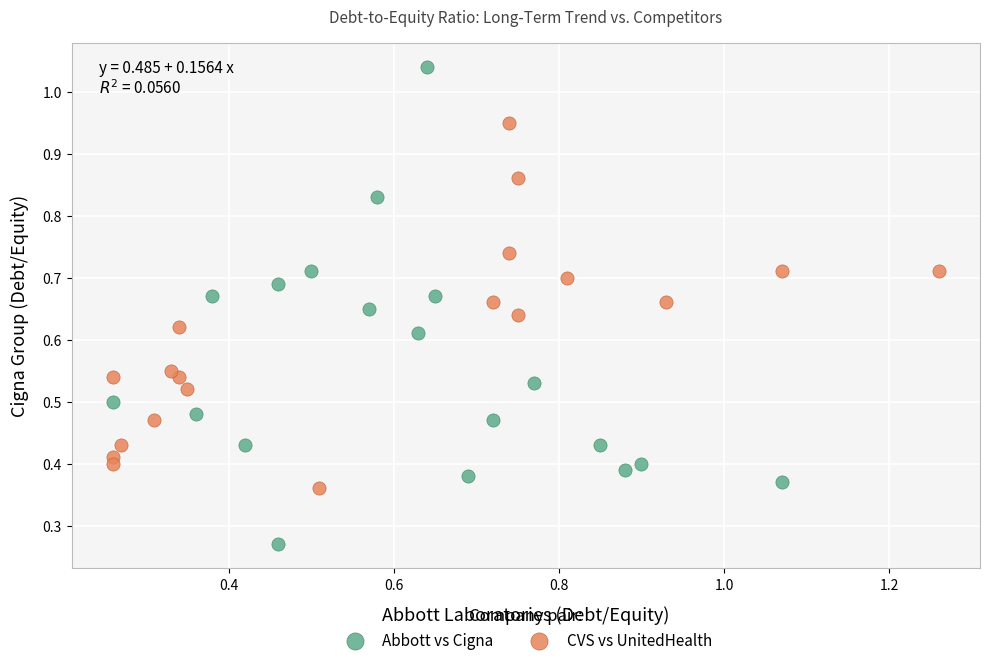

Which series contains the highest Y value?

Abbott vs Cigna